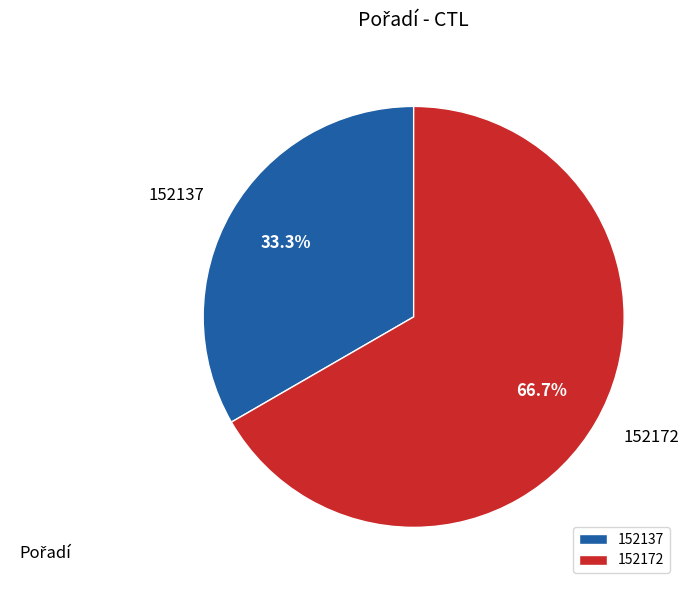

To the nearest percent, what is the difference between the largest and smallest slice percentages?

33%